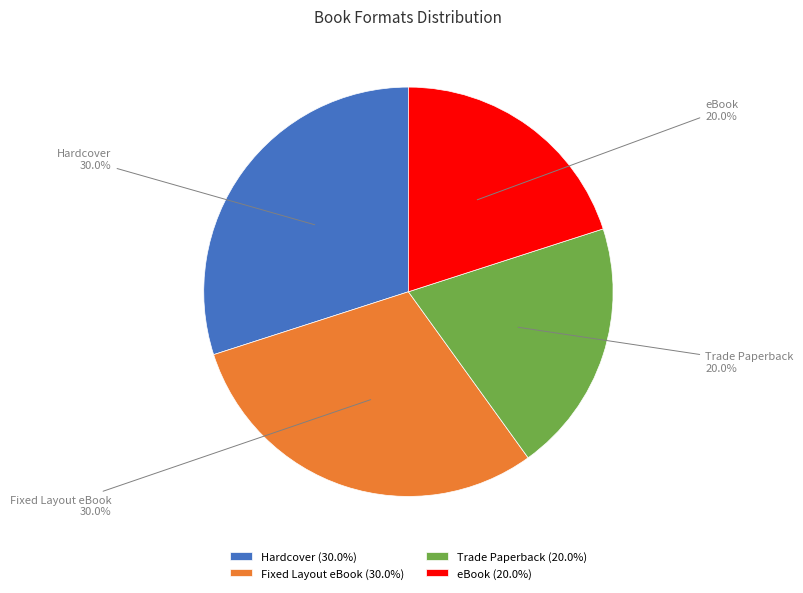

What percentage is the eBook slice, to the nearest percent?

20%